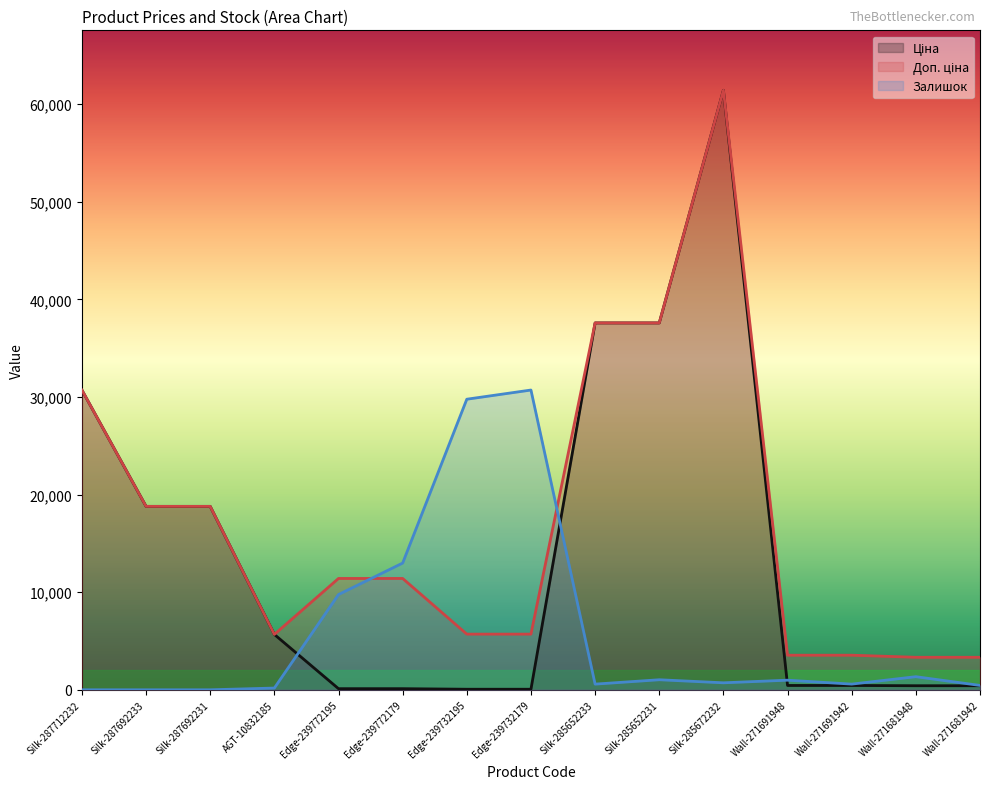

What is the label of the 14th point from the left?

Wall-271681948